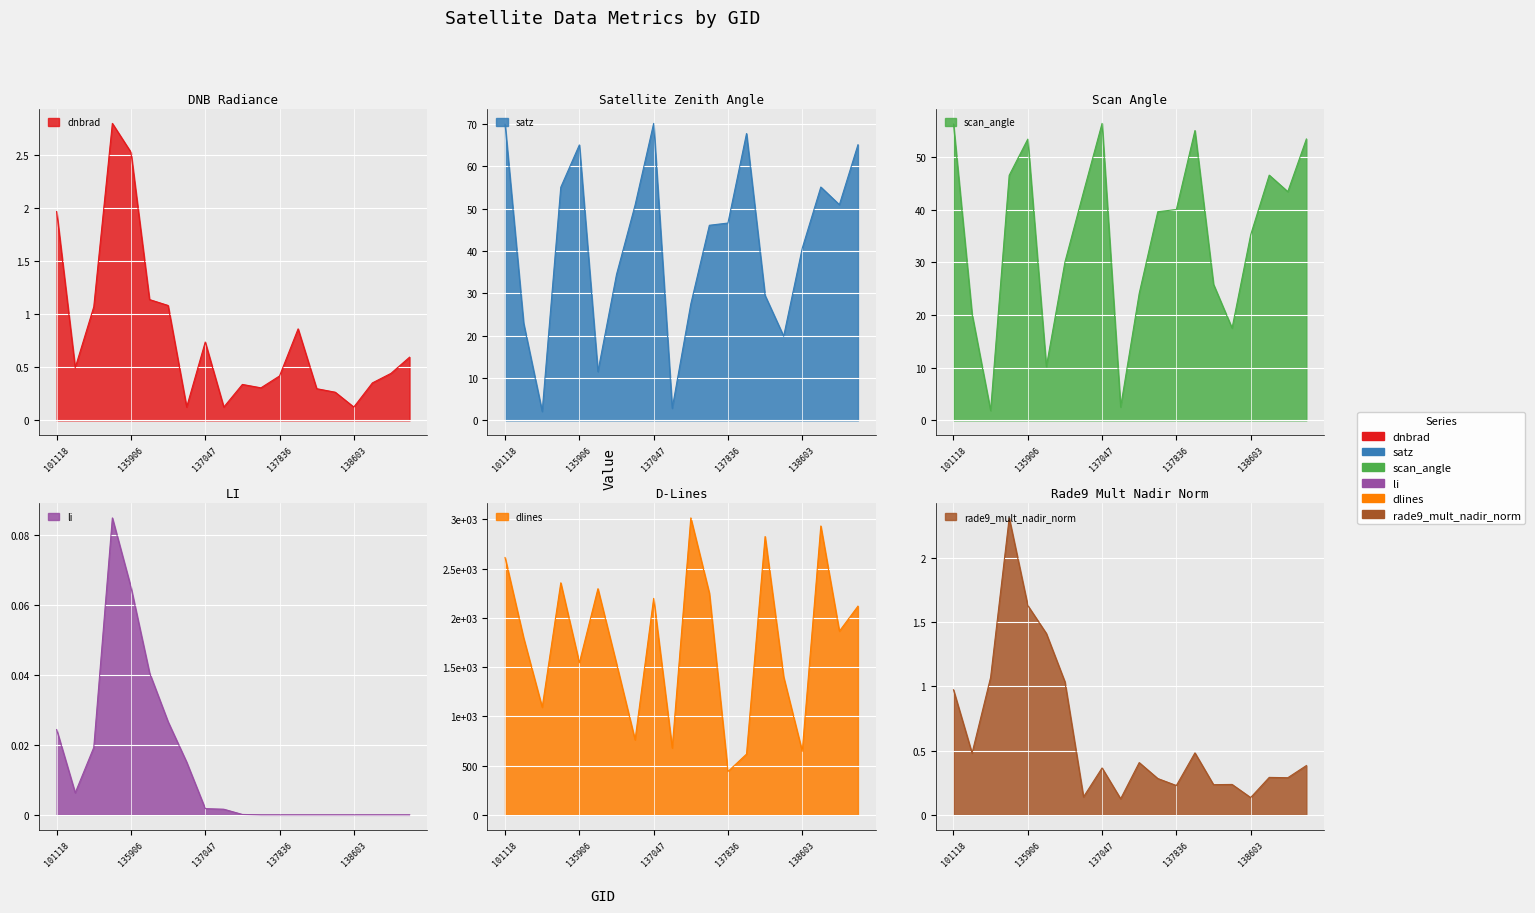

List the labels in order of dlines value, smallest first.

137836, 138010, 138603, 137251, 136672, 101251, 138408, 136480, 135906, 101127, 138809, 138994, 137047, 137631, 136295, 135717, 101118, 138022, 138796, 137442